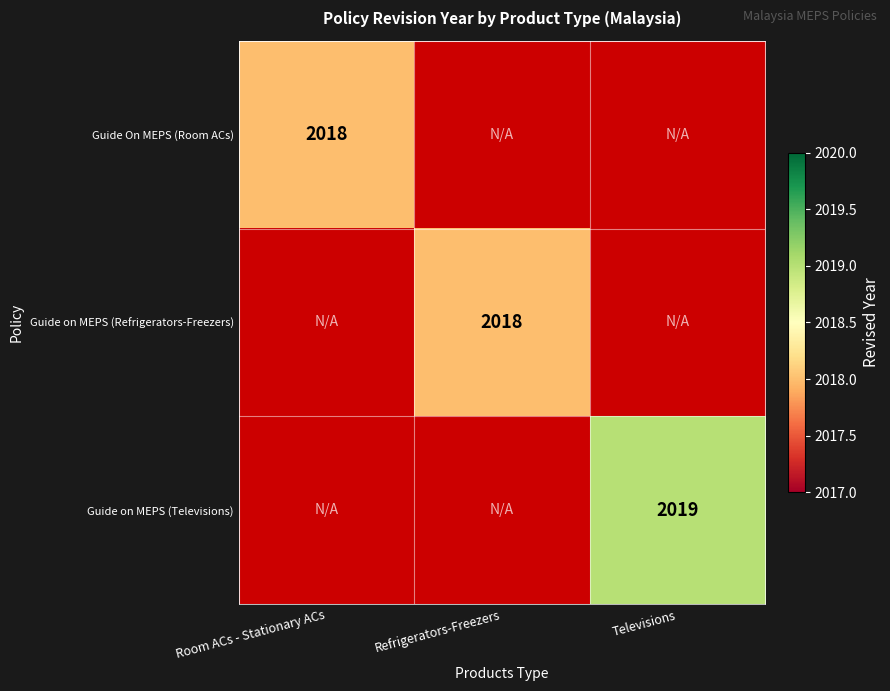

At how many categories does at least one series exceed 2018?

1